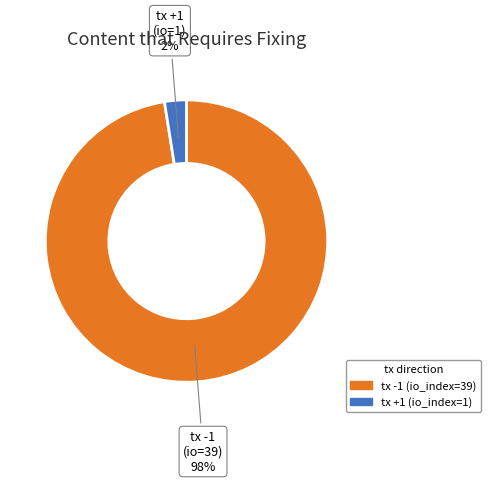

How many slices are in this pie chart?

2